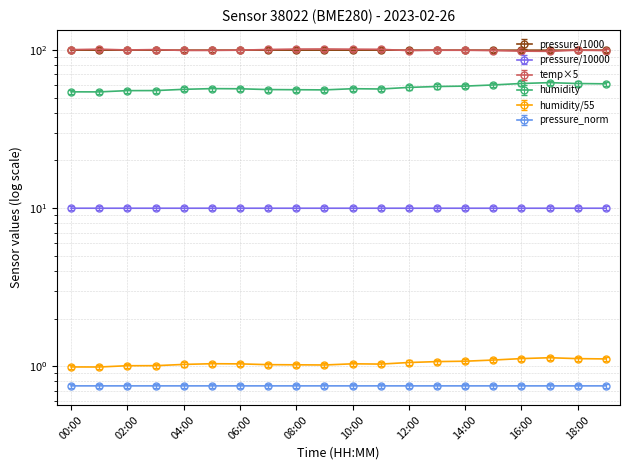

How many pressure values are between 99 and 100?

20